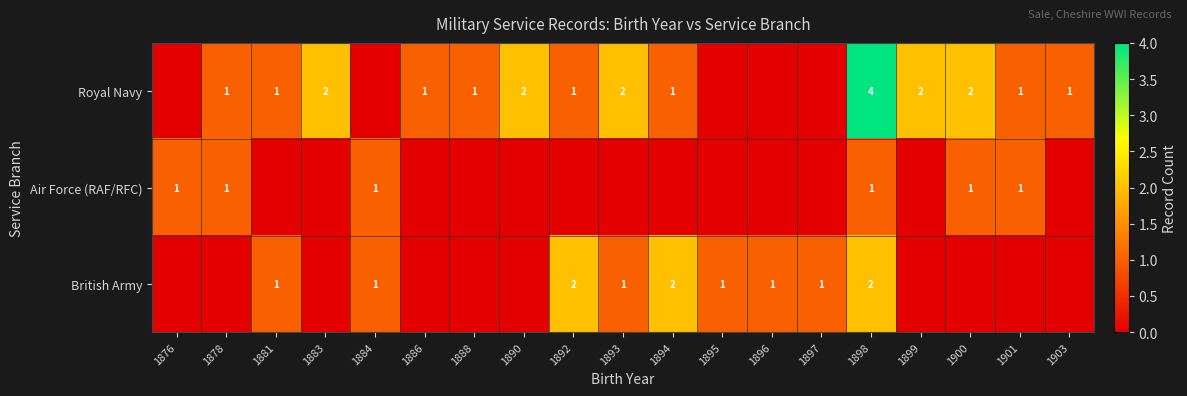

The value of Air Force (RAF/RFC) at 1884 is 1. True or false?

True